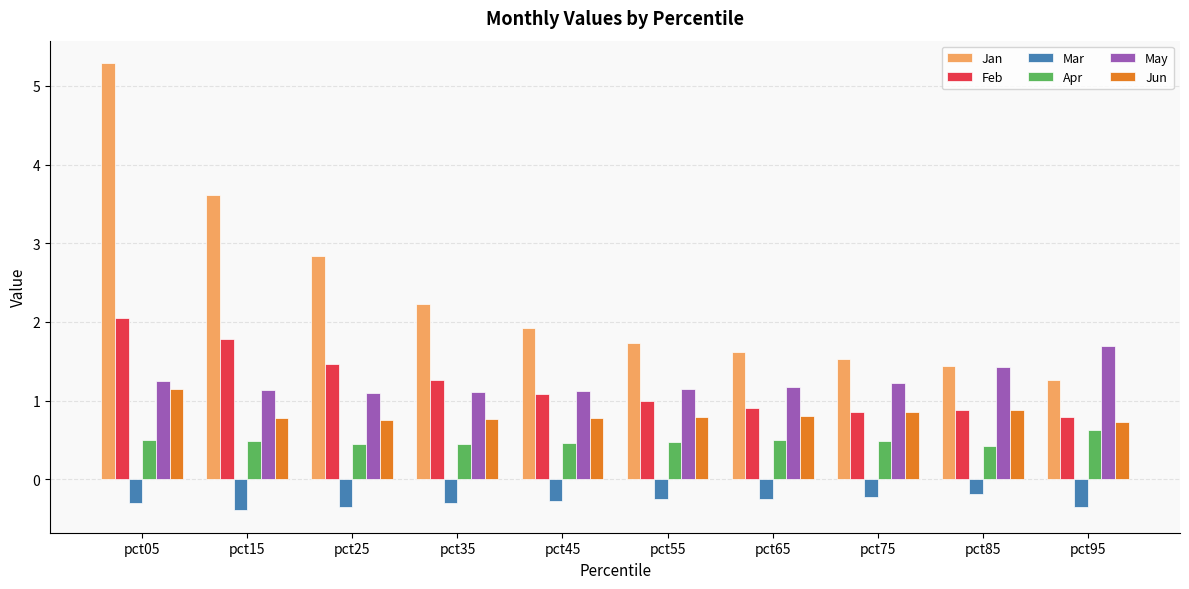

What is the average value of the May series?

1.2